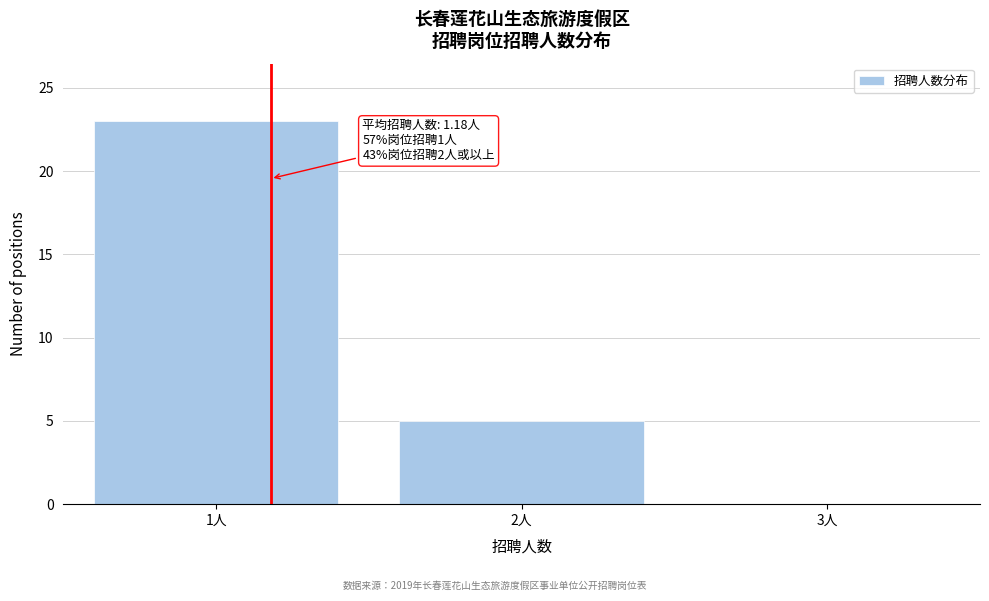

Reading left to right, extract all data points from this chart.

1人=23	2人=5	3人=0